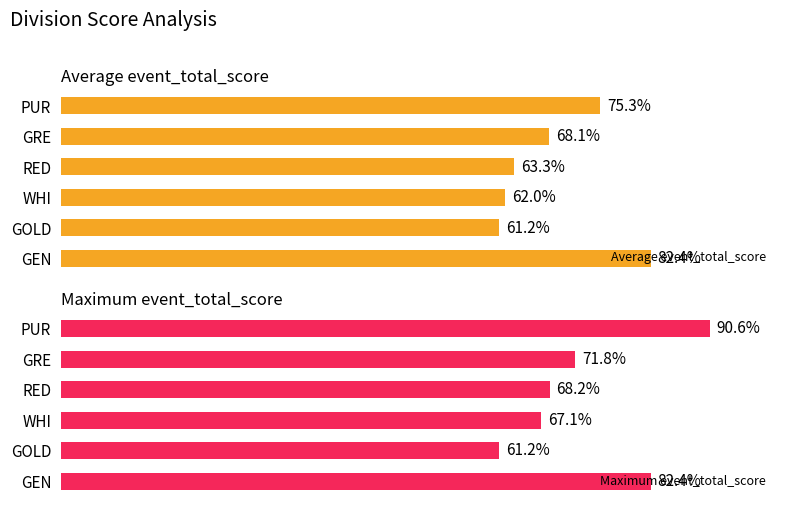

Rank the series by their maximum value, from highest to lowest.

Maximum event_total_score, Average event_total_score